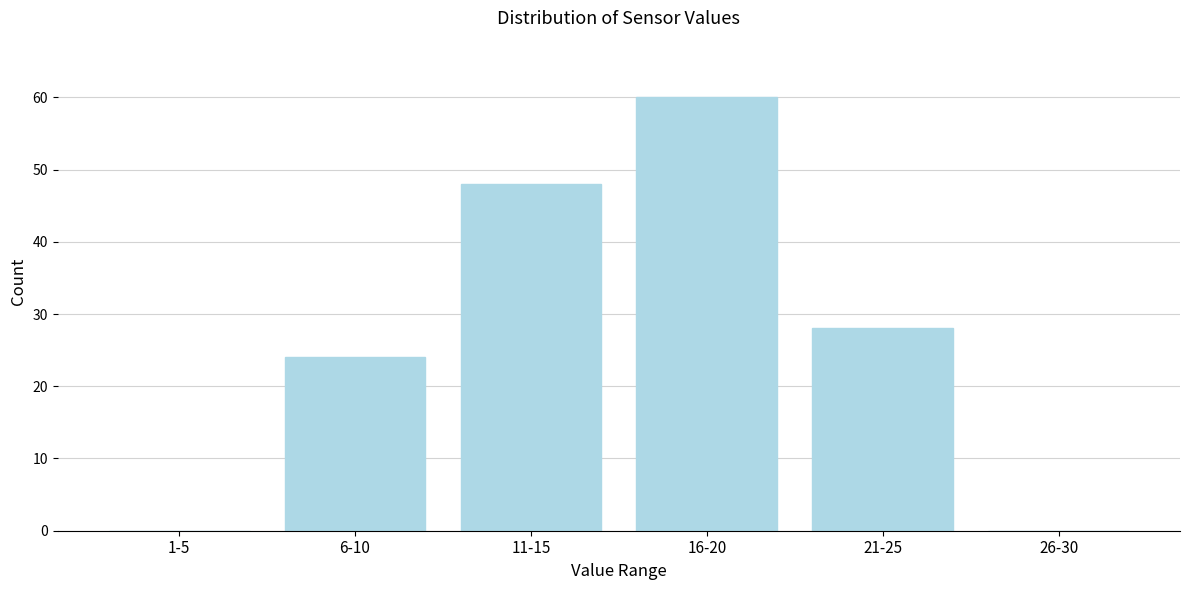

Reading right to left, transcribe all the data shown in this chart.

26-30=0	21-25=28	16-20=60	11-15=48	6-10=24	1-5=0